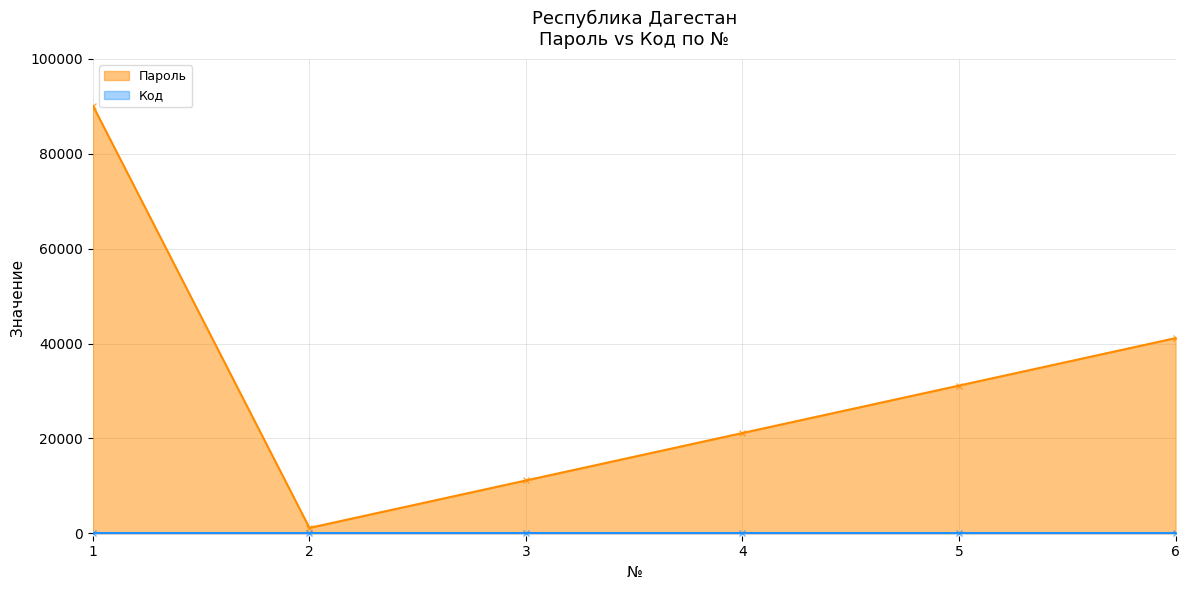

List the labels in order of value, smallest first.

2, 3, 4, 5, 6, 1